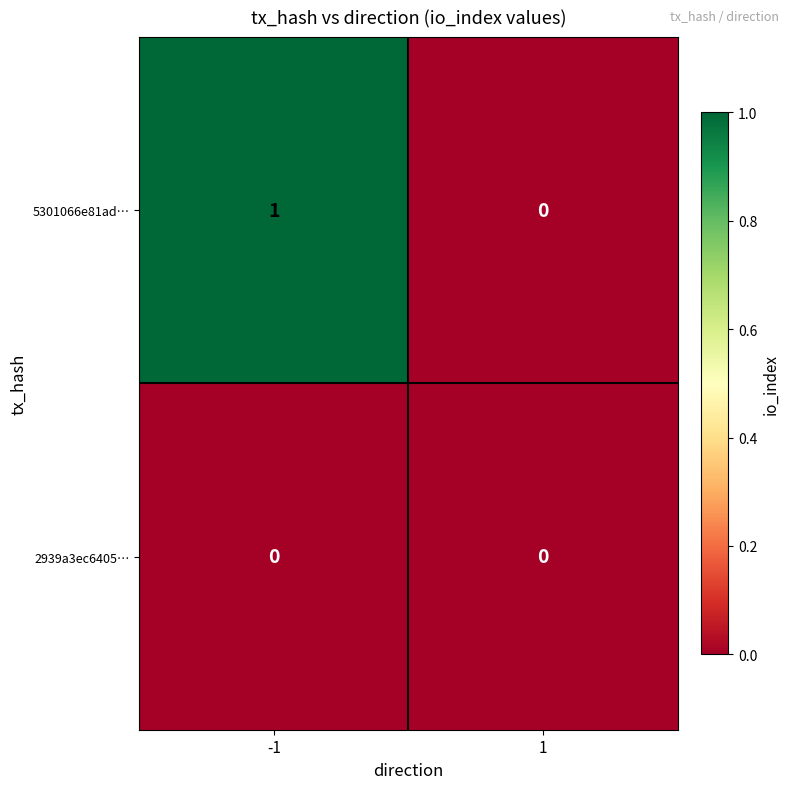

List the series in order of their peak value, lowest first.

2939a3ec6405…, 5301066e81ad…